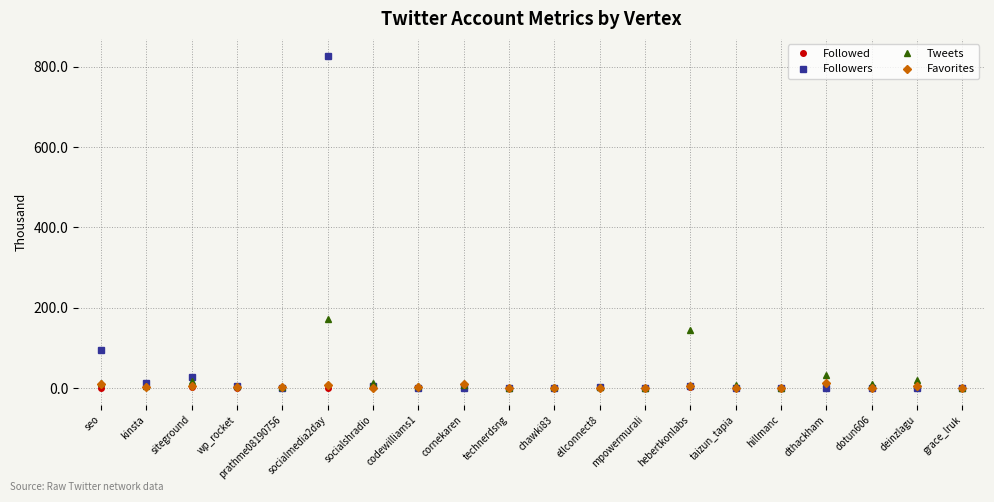

The value of Followed at technerdsng is 59. True or false?

False